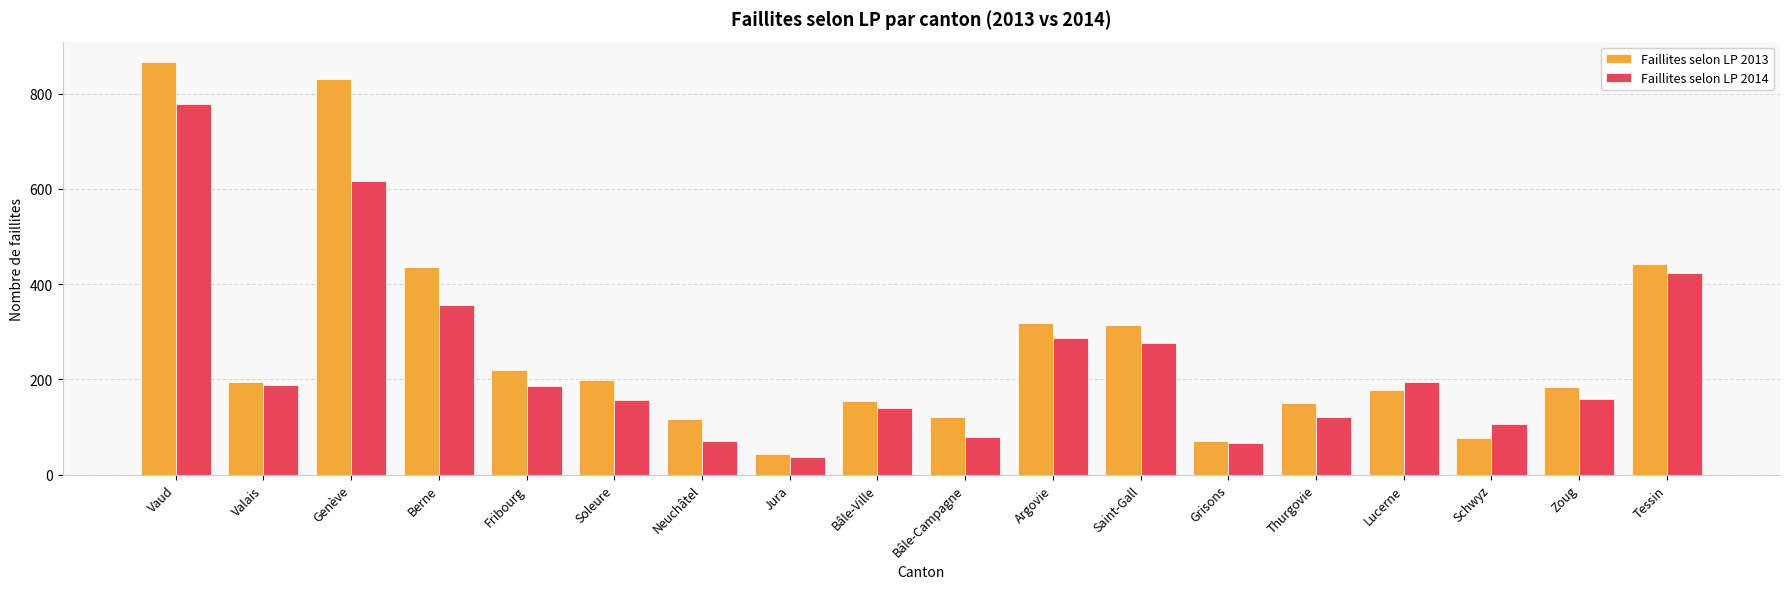

Between Genève and Jura, which series saw the biggest shift?

Faillites selon LP 2013